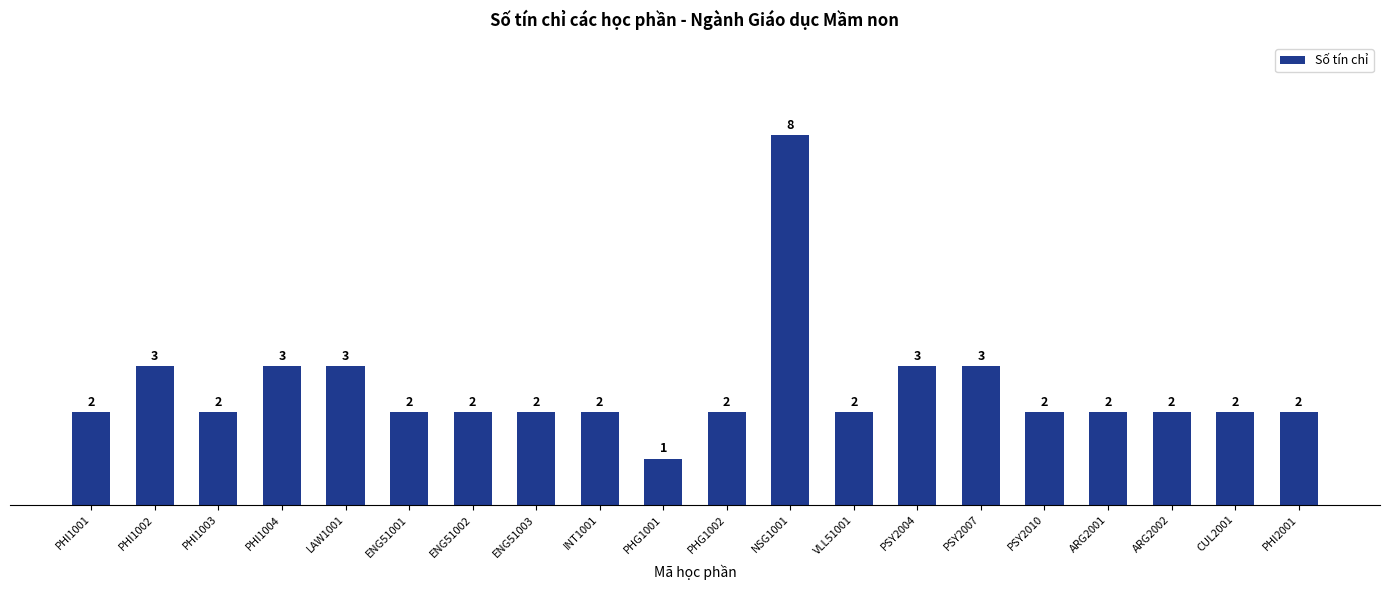

Reading left to right, what are all the values shown in this chart?

2	3	2	3	3	2	2	2	2	1	2	8	2	3	3	2	2	2	2	2